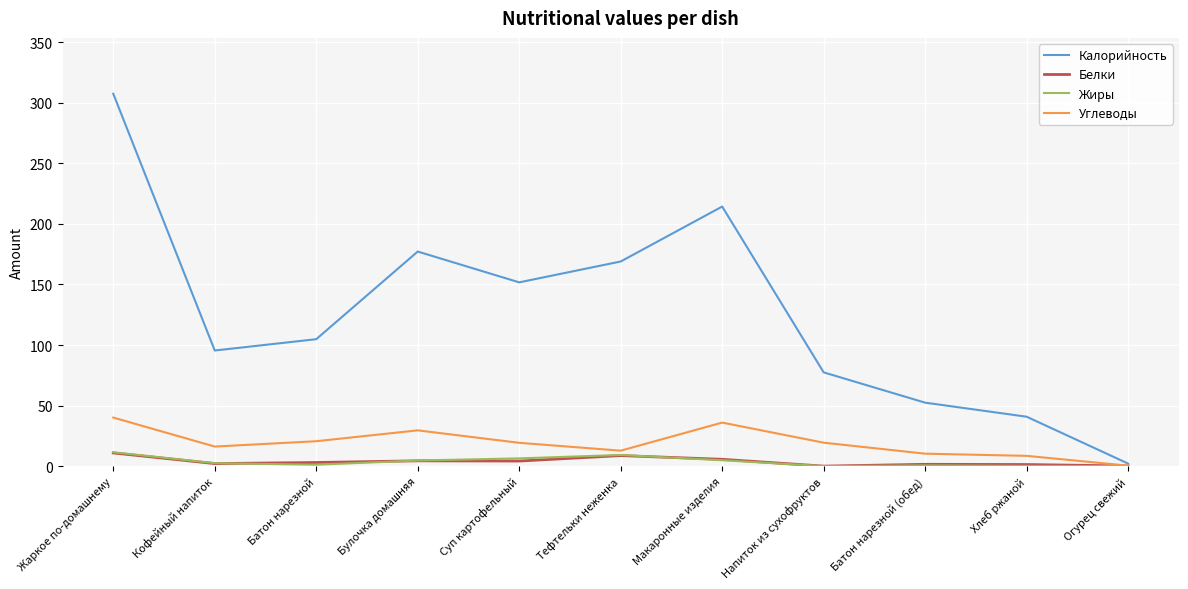

What is the total value across all series at Жаркое по-домашнему?

369.9